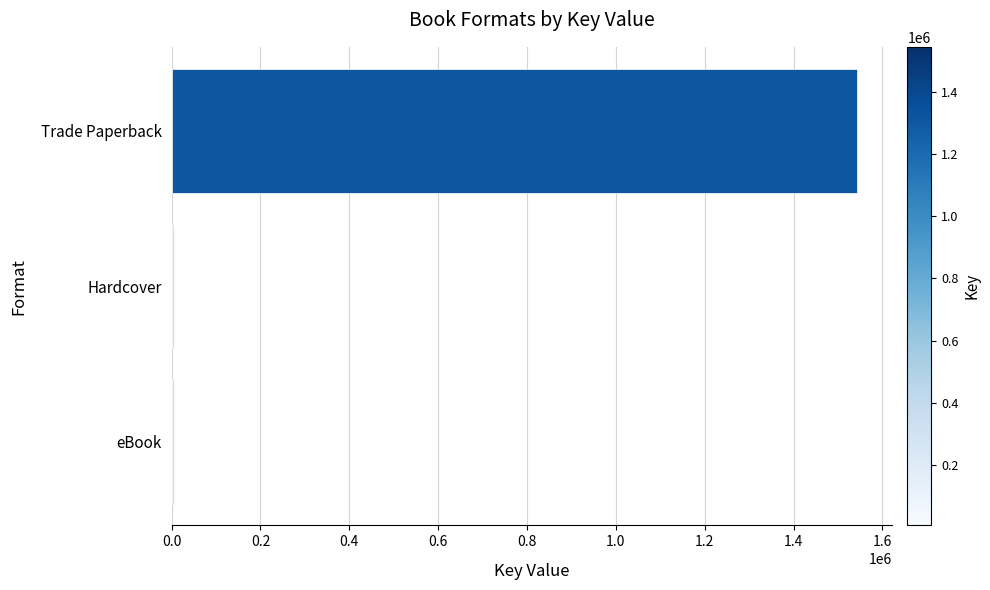

The chart shows a value of 1544037 at Trade Paperback. True or false?

True